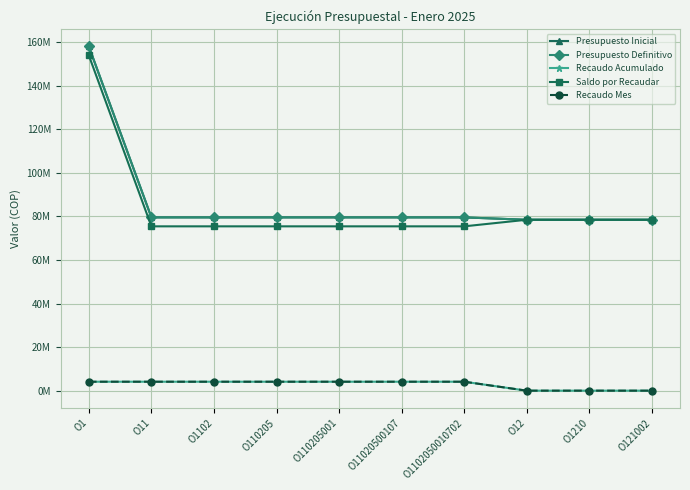

Is this an area chart (filled region under the line)?

No